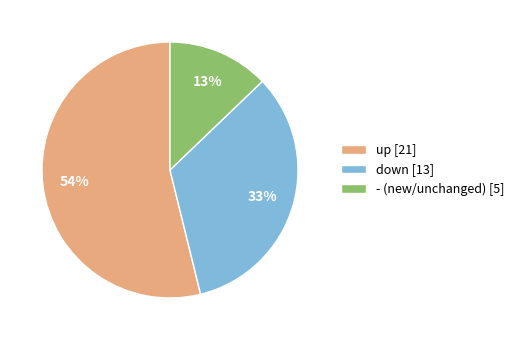

What is the largest slice in the pie chart?

up